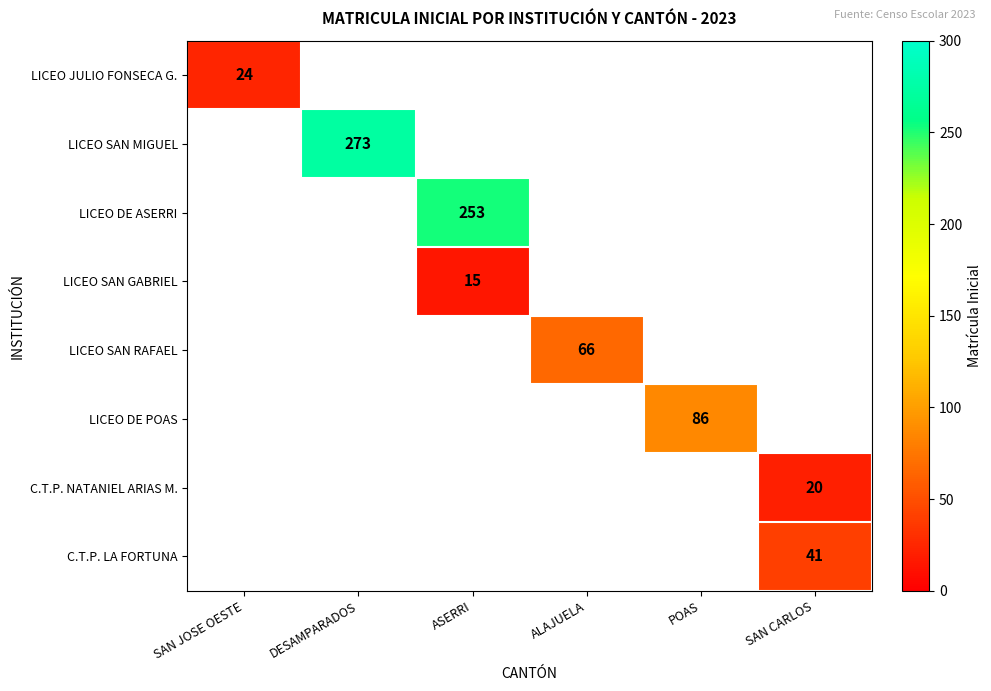

True or false: LICEO SAN RAFAEL has a value of 38 at ALAJUELA.

False